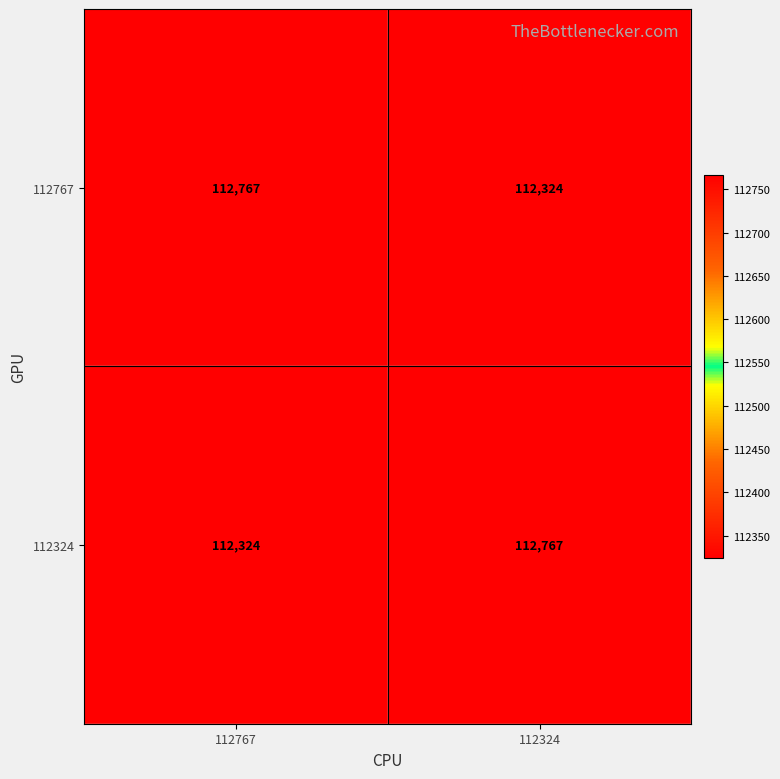

What is the smallest value displayed?

112324